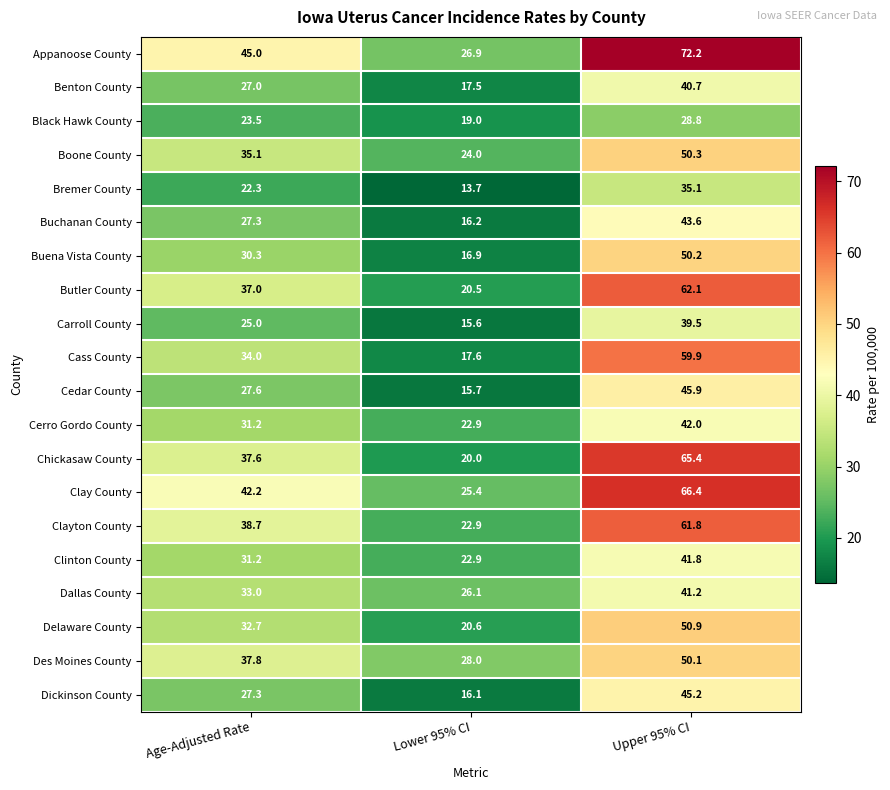

What is the difference between the highest and lowest values at Upper 95% CI?

43.4